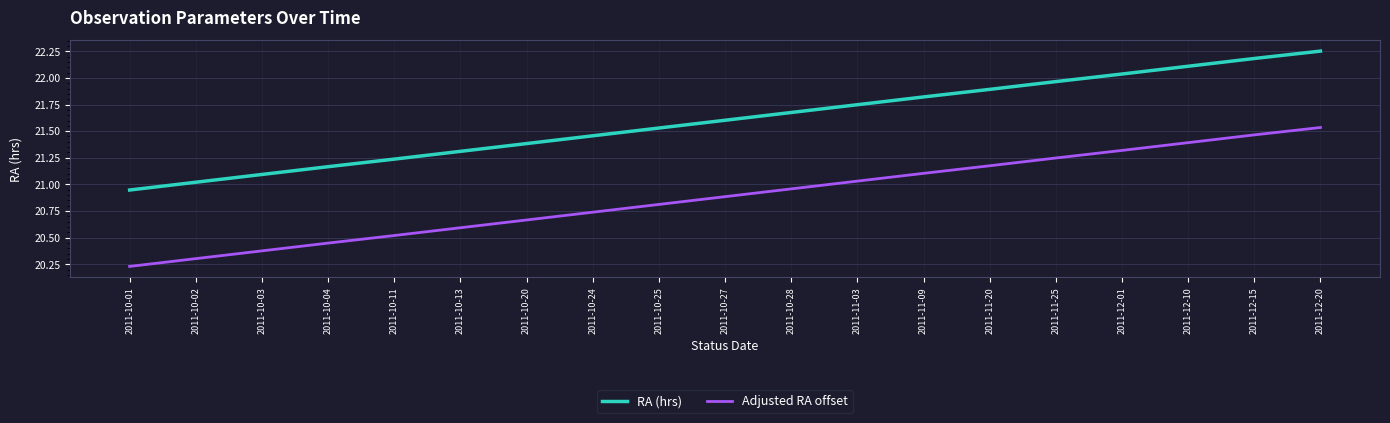

Which category has the lowest value across all series?

2011-10-01